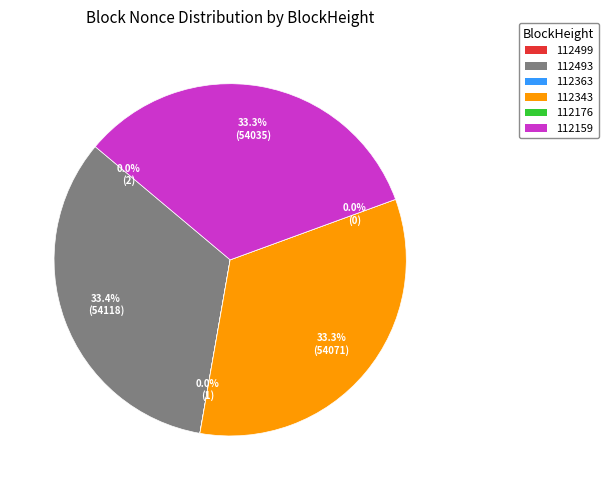

How many slices are in this pie chart?

6